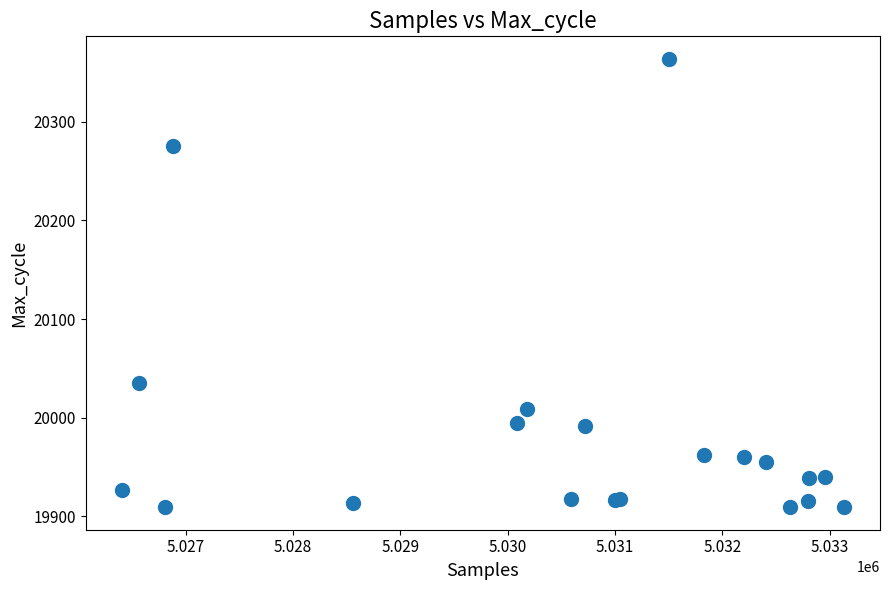

What Y value in the scatter plot is closest to 20136?

20035